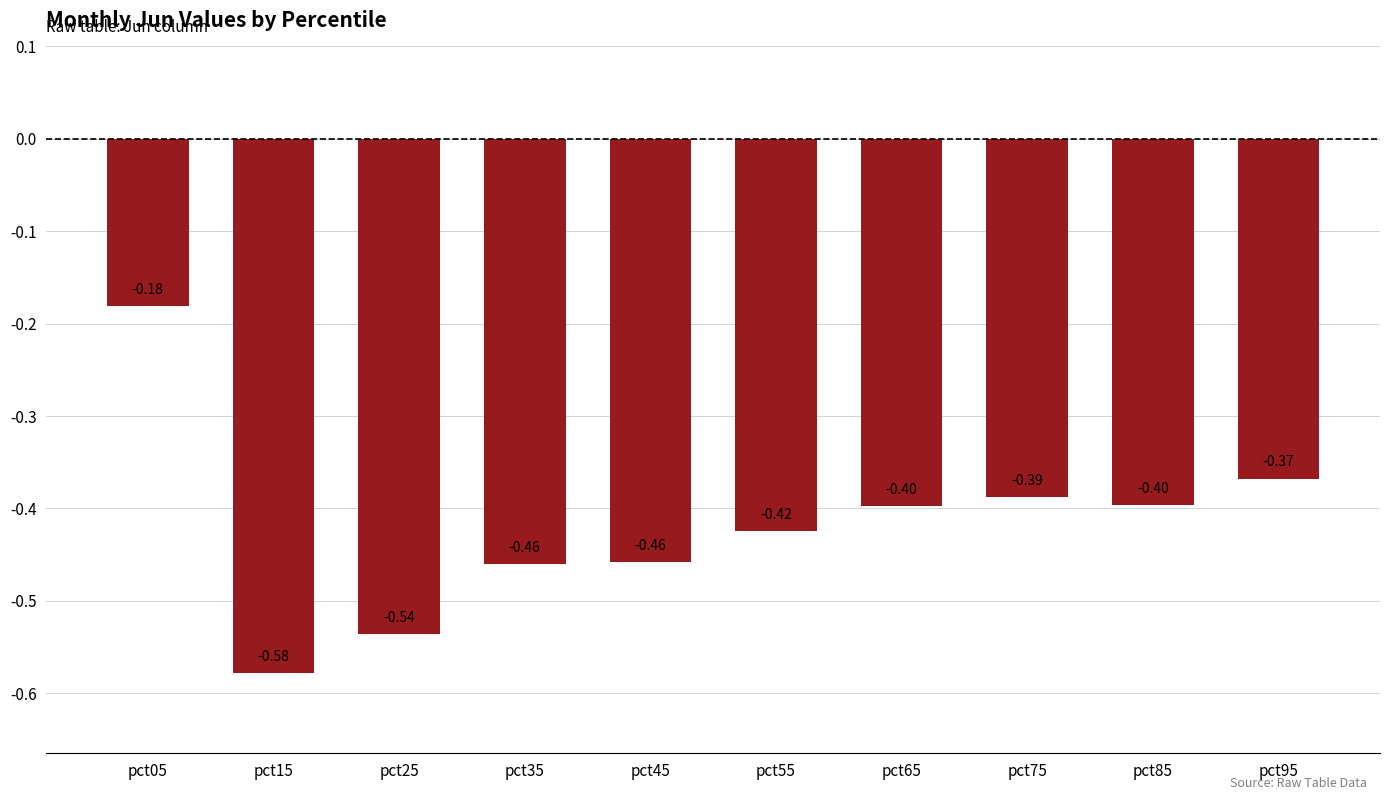

Between pct85 and pct45, which is larger?

pct85